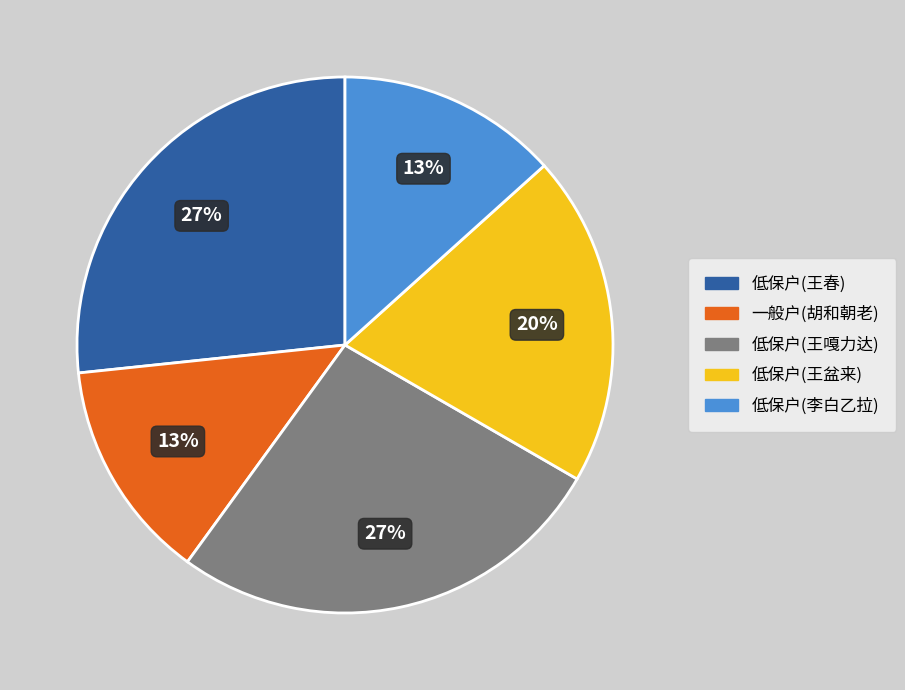

Between 低保户(王春) and 低保户(李白乙拉), which is larger?

低保户(王春)